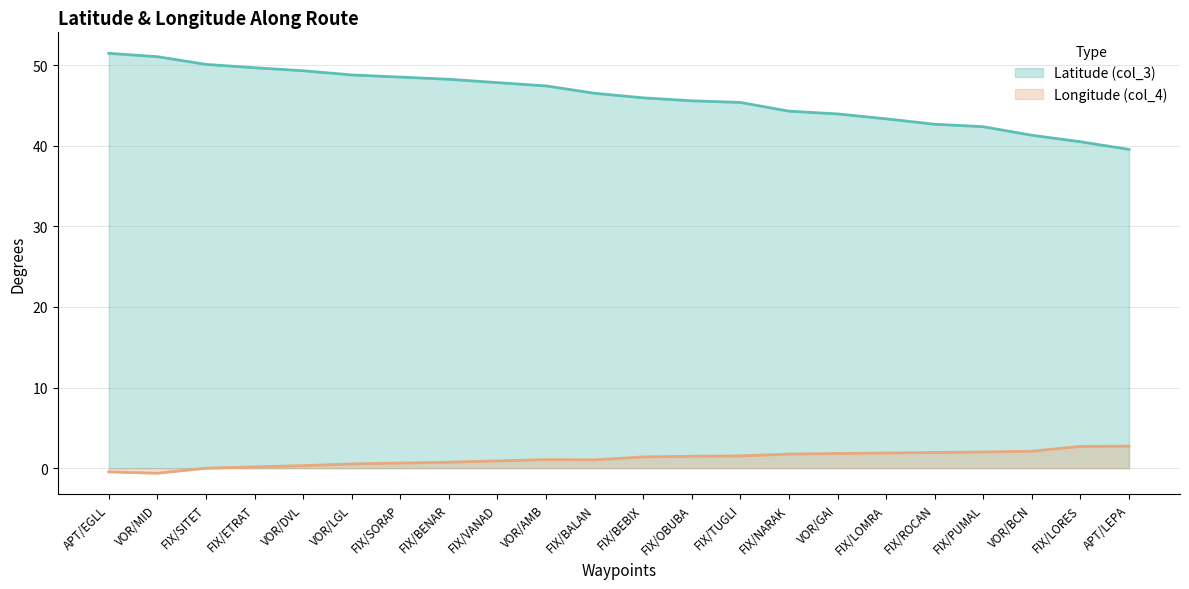

List the series in order of their peak value, highest first.

Latitude (col_3), Longitude (col_4)